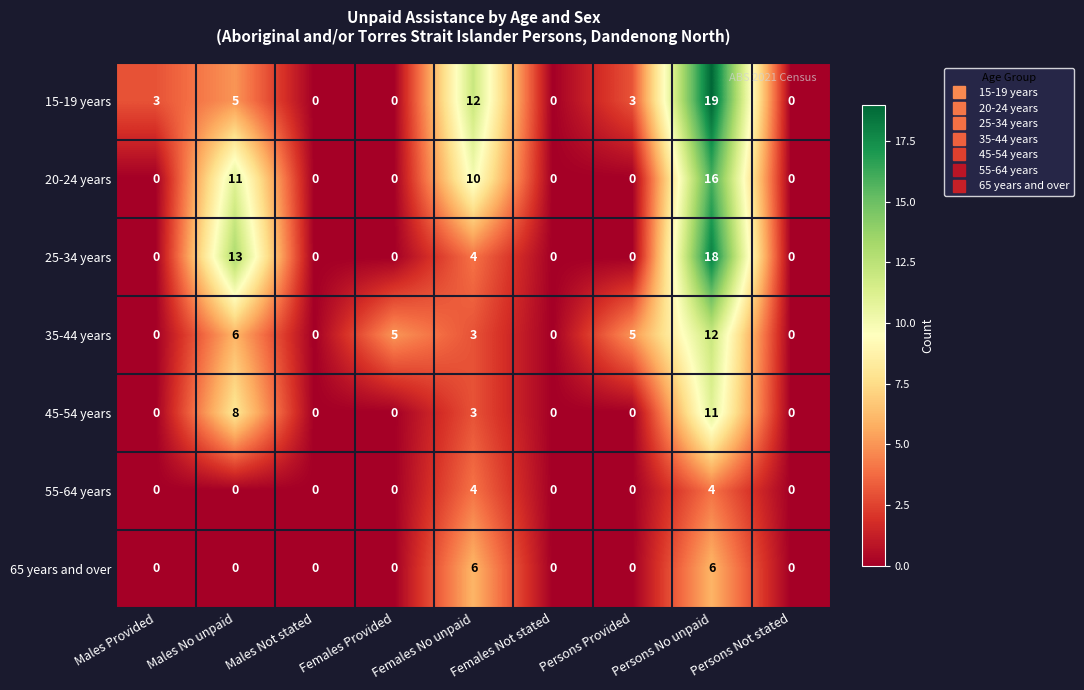

At how many categories does at least one series exceed 2?

6